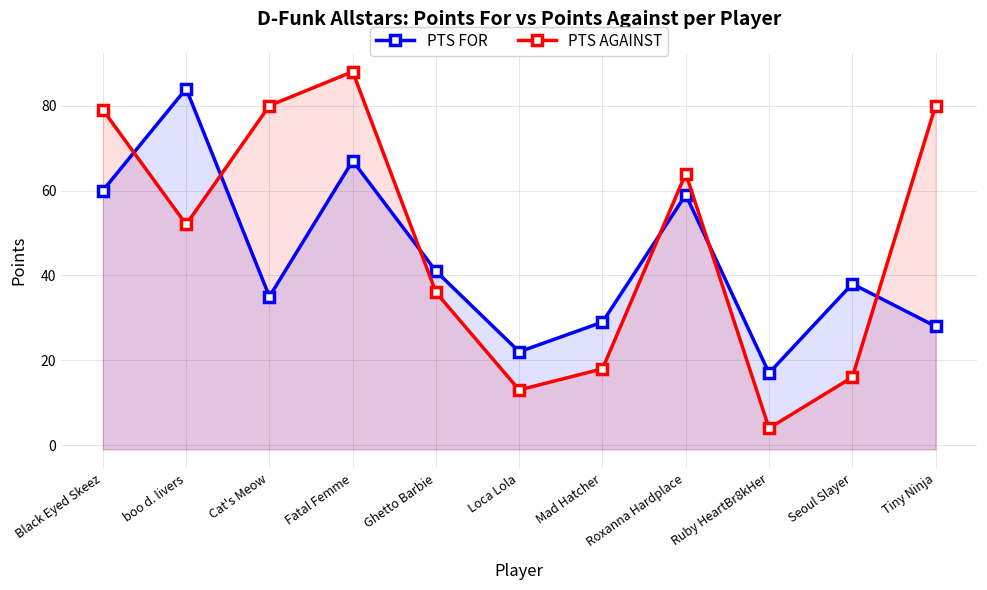

Rank the categories by PTS FOR value from highest to lowest.

boo d. livers, Fatal Femme, Black Eyed Skeez, Roxanna Hardplace, Ghetto Barbie, Seoul Slayer, Cat's Meow, Mad Hatcher, Tiny Ninja, Loca Lola, Ruby HeartBr8kHer